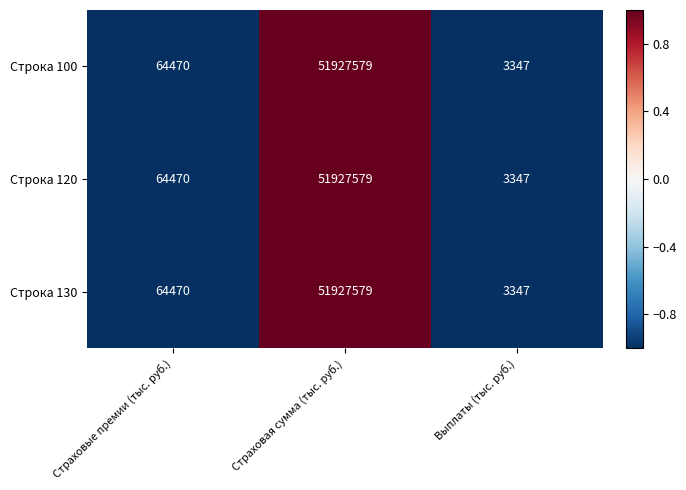

At which category does the chart reach its peak across all series?

Страховая сумма (тыс. руб.)